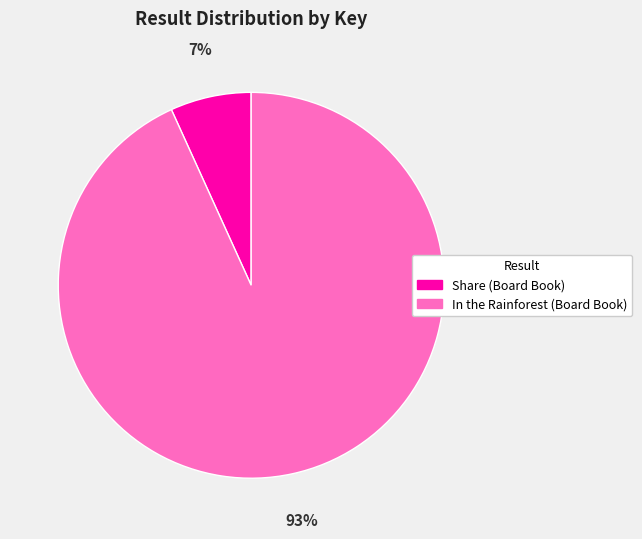

To the nearest percent, what is the difference between the largest and smallest slice percentages?

86%